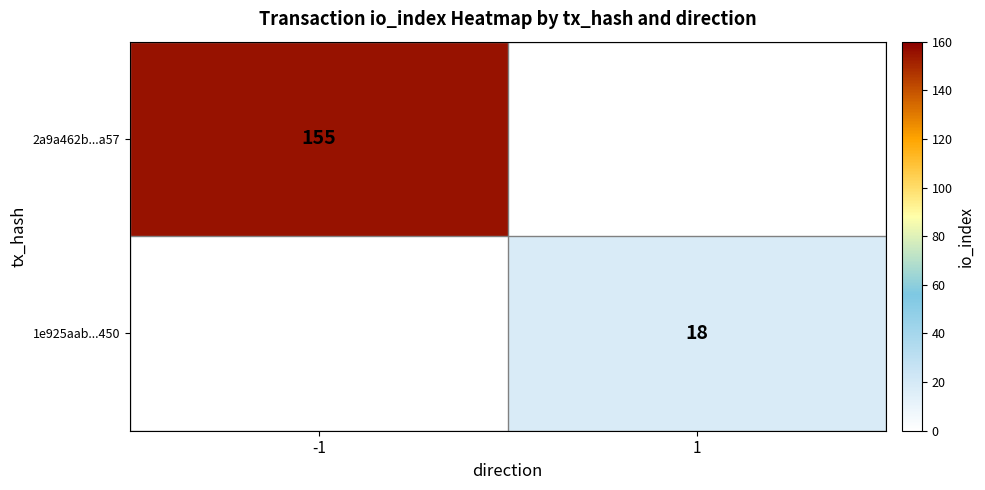

What is the smallest value displayed?

18.0